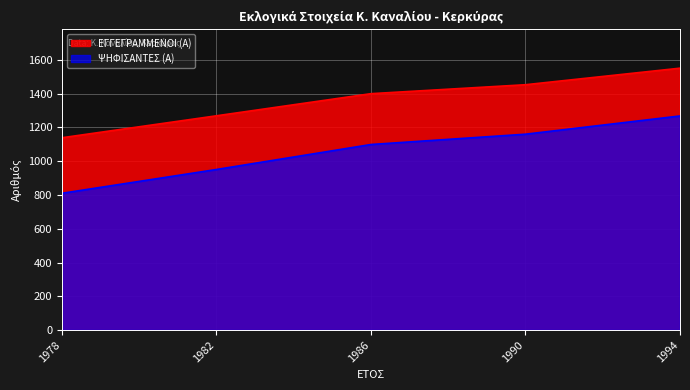

List the labels in order of ΨΗΦΙΣΑΝΤΕΣ (Α) value, largest first.

1994, 1990, 1986, 1982, 1978